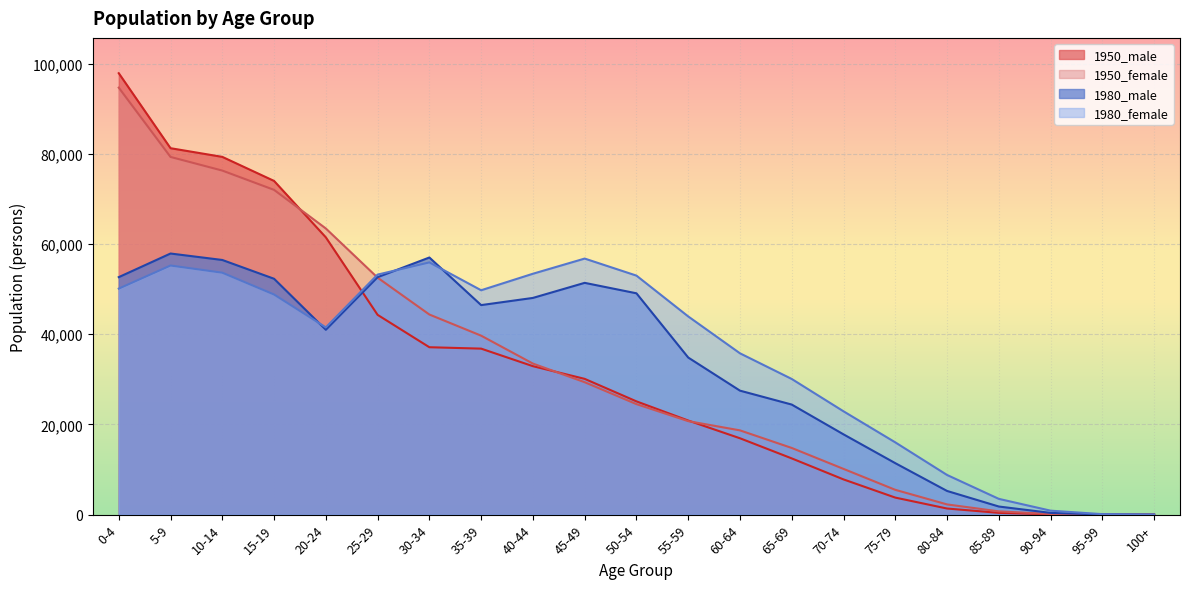

Between 5-9 and 15-19, which series saw the biggest shift?

1950_female